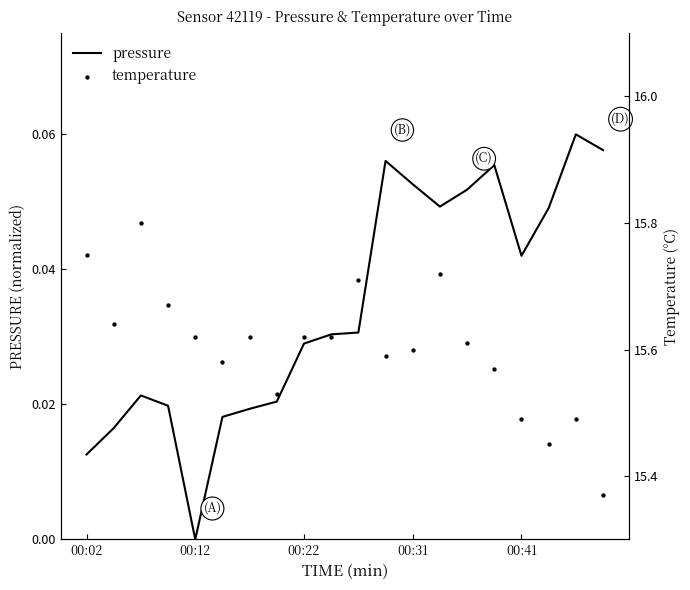

Which series has the widest spread of Y values?

temperature